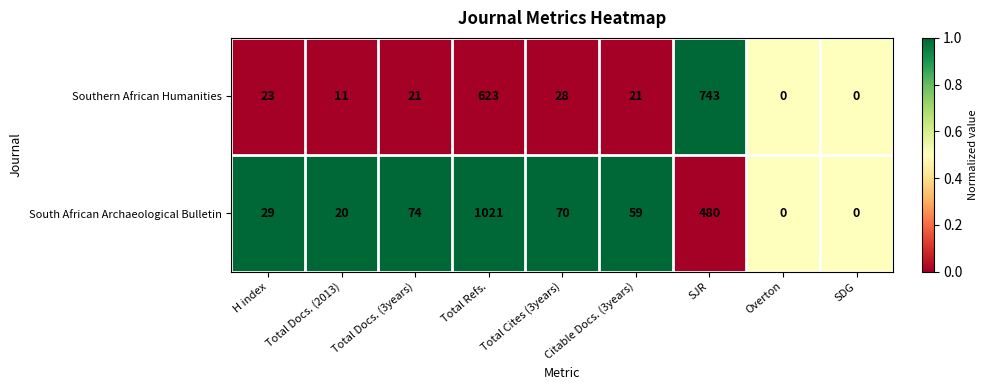

Is the value of Southern African Humanities at SJR greater than the value of South African Archaeological Bulletin at SDG?

Yes